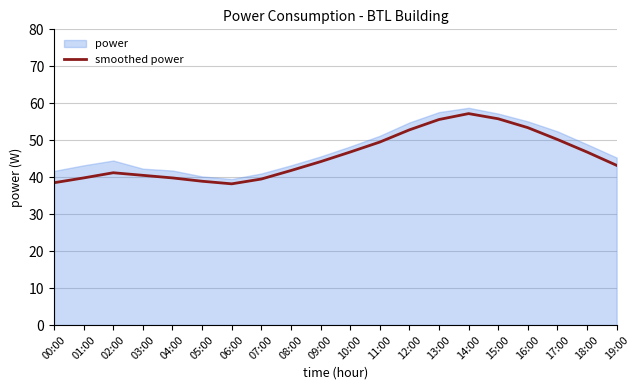

Is it true that smoothed power equals 66.1 at 09:00?

False